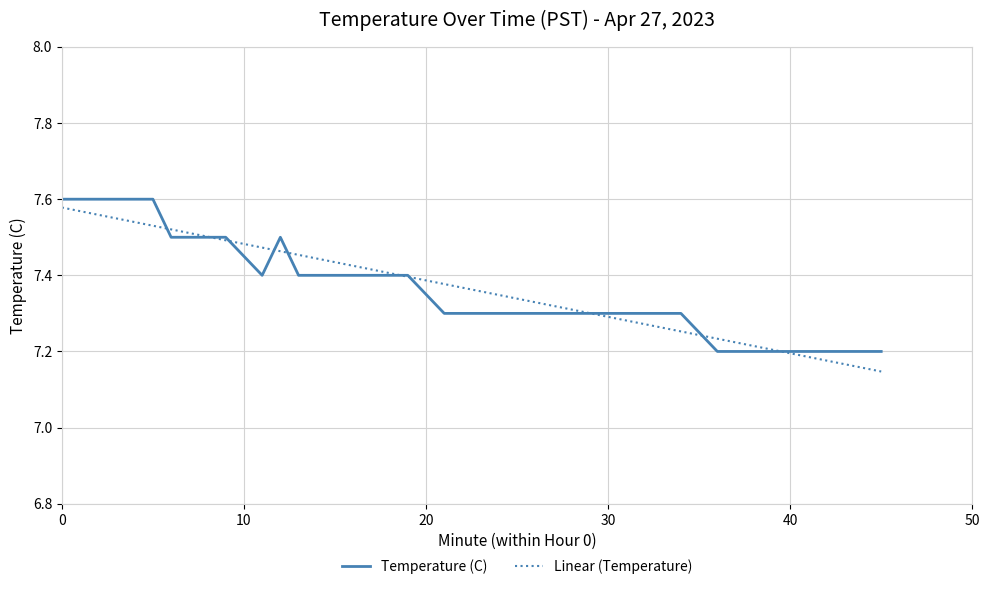

What is the value of the Temperature (C) point at the 17th from the left?

7.4